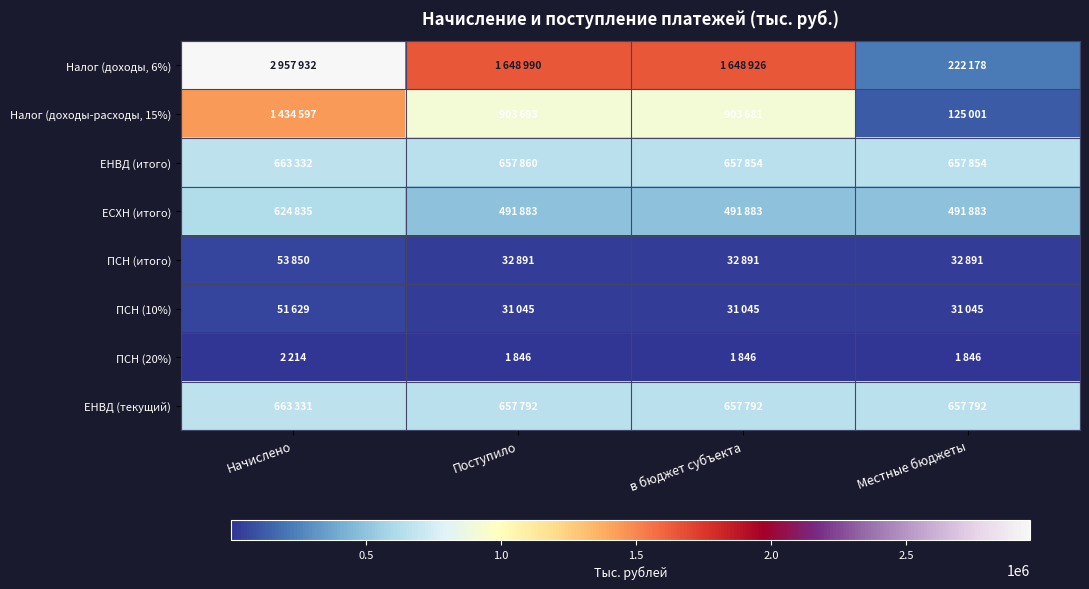

Which series changed the most between Начислено and в бюджет субъекта?

Налог (доходы, 6%)